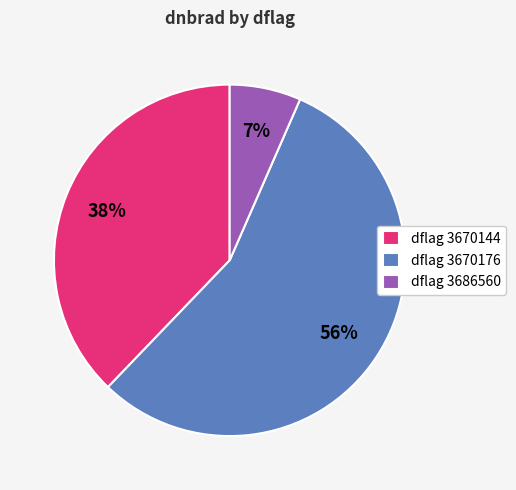

Which has a higher value, dflag 3670176 or dflag 3670144?

dflag 3670176